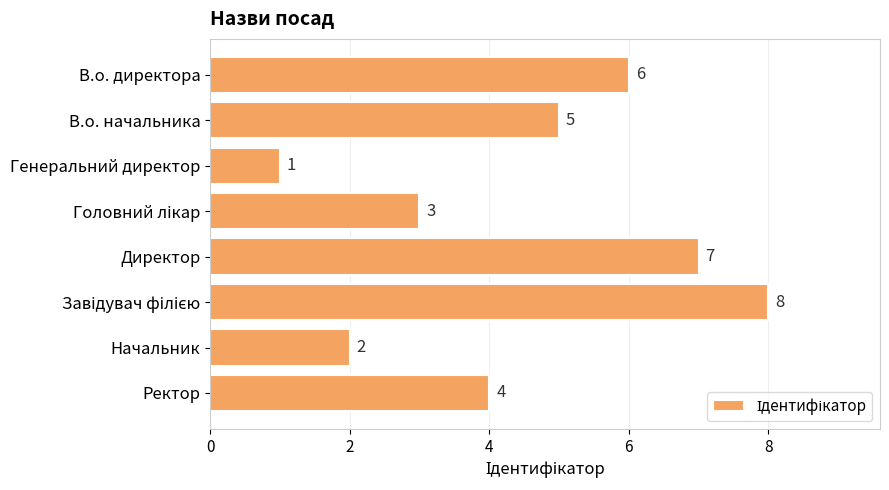

What is the smallest value displayed?

1